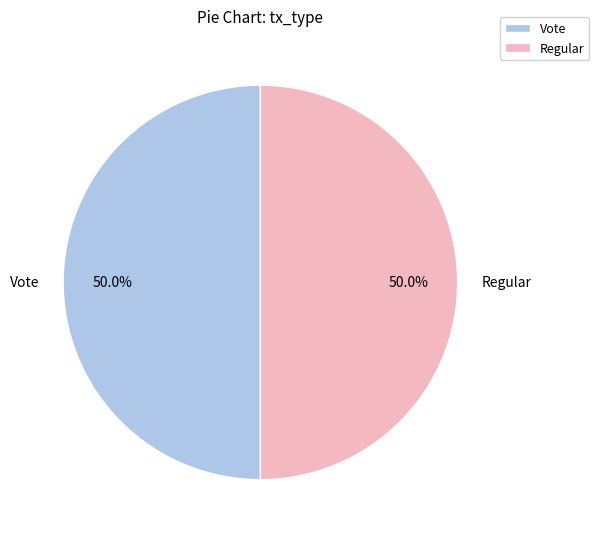

What percentage is NOT represented by Regular?

50.0%